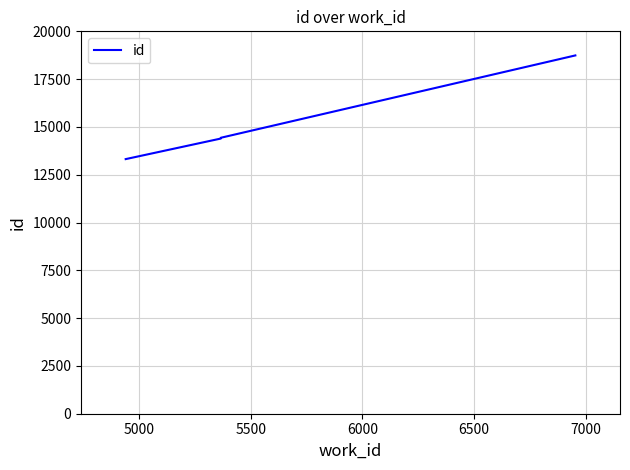

The chart shows a value of 13067 at 6000. True or false?

False